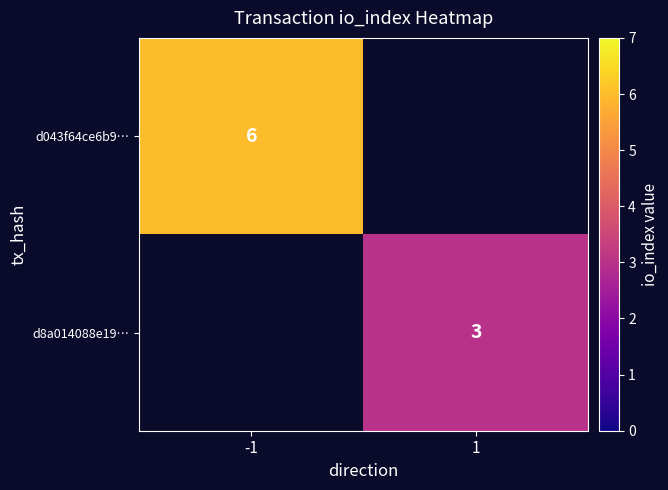

Is it true that d043f64ce6b9… equals 3 at -1?

False